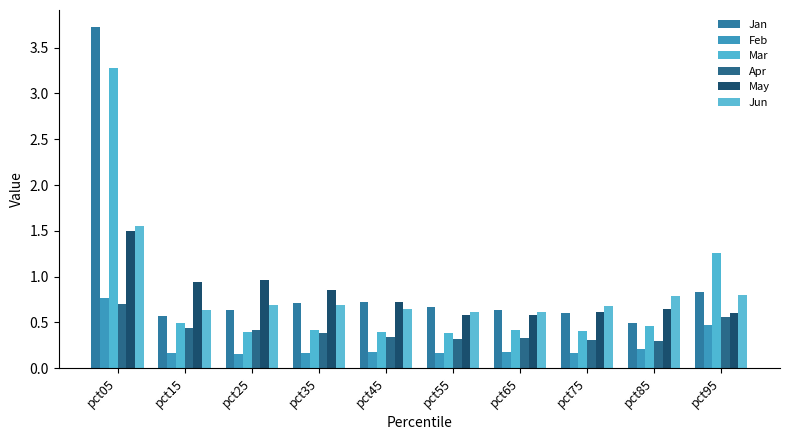

How many bars are there in total?

60